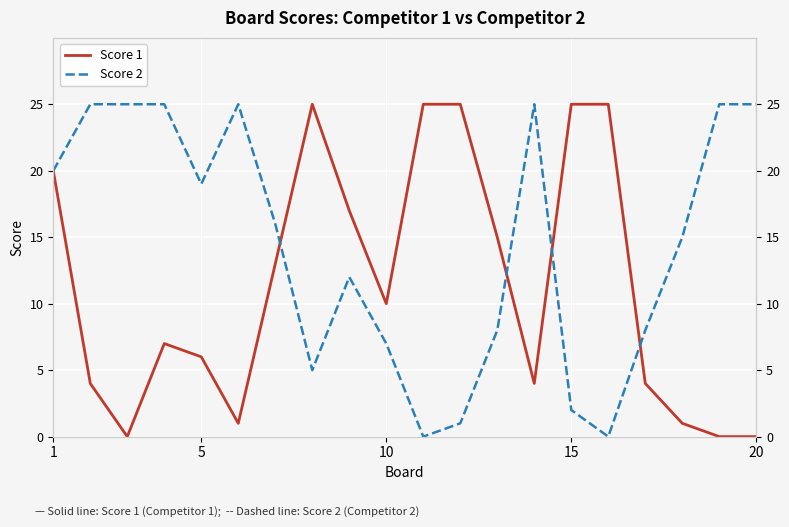

True or false: Score 2 and Score 1 intersect in this chart.

True